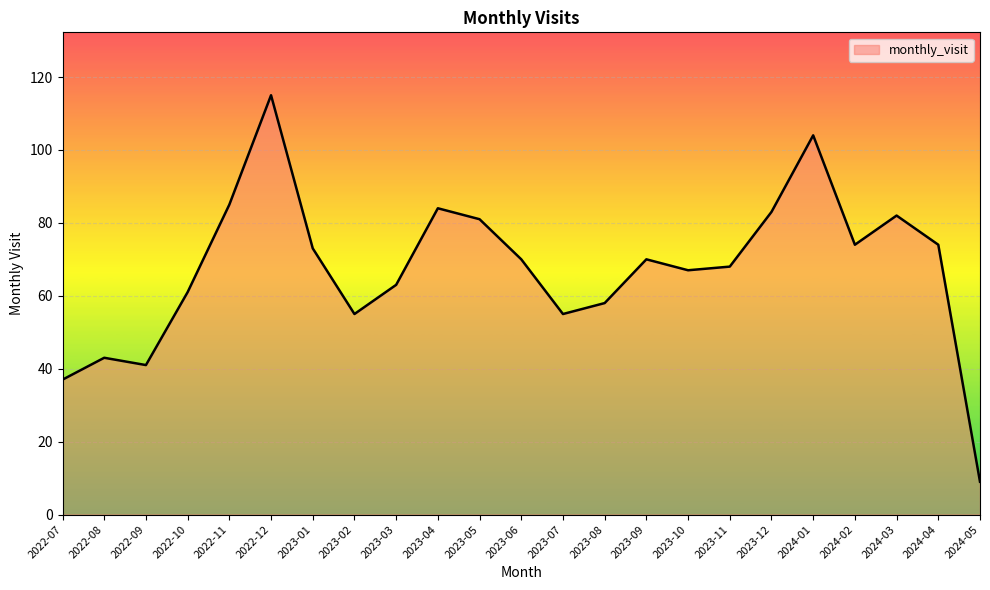

What is the average value?

67